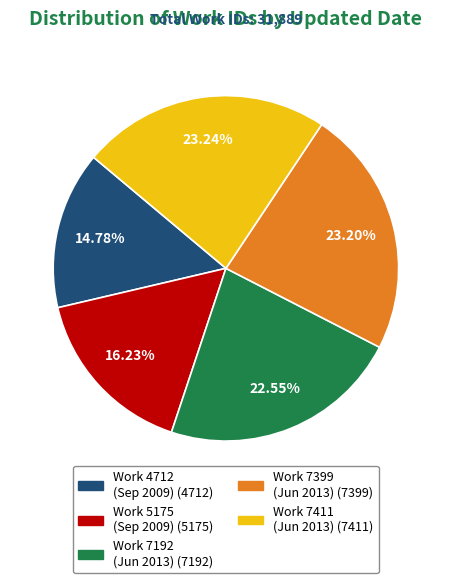

Does any single category account for the majority?

No